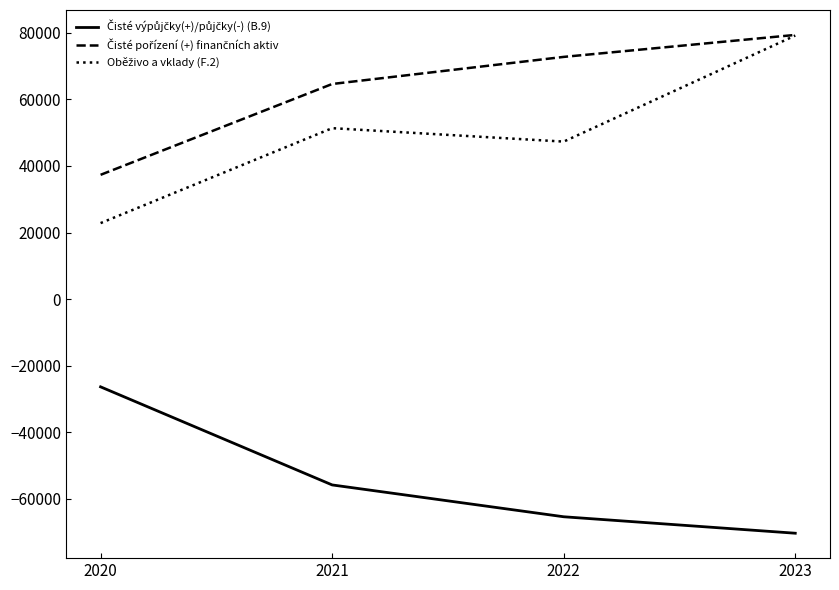

At which category is the sum across all series the highest?

2023